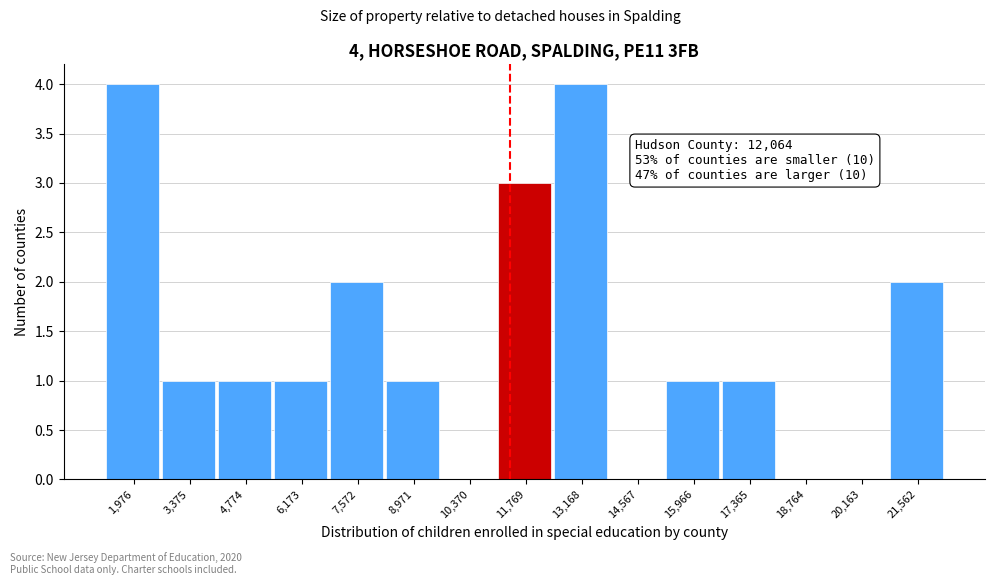

Reading right to left, extract all data points from this chart.

21,562=2	20,163=0	18,764=0	17,365=1	15,966=1	14,567=0	13,168=4	11,769=3	10,370=0	8,971=1	7,572=2	6,173=1	4,774=1	3,375=1	1,976=4